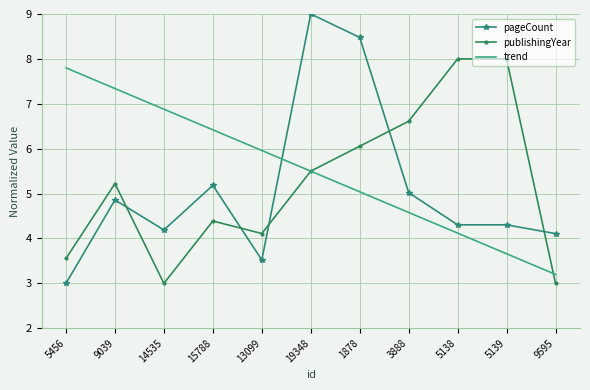

What is the average value of the trend series?

5.5